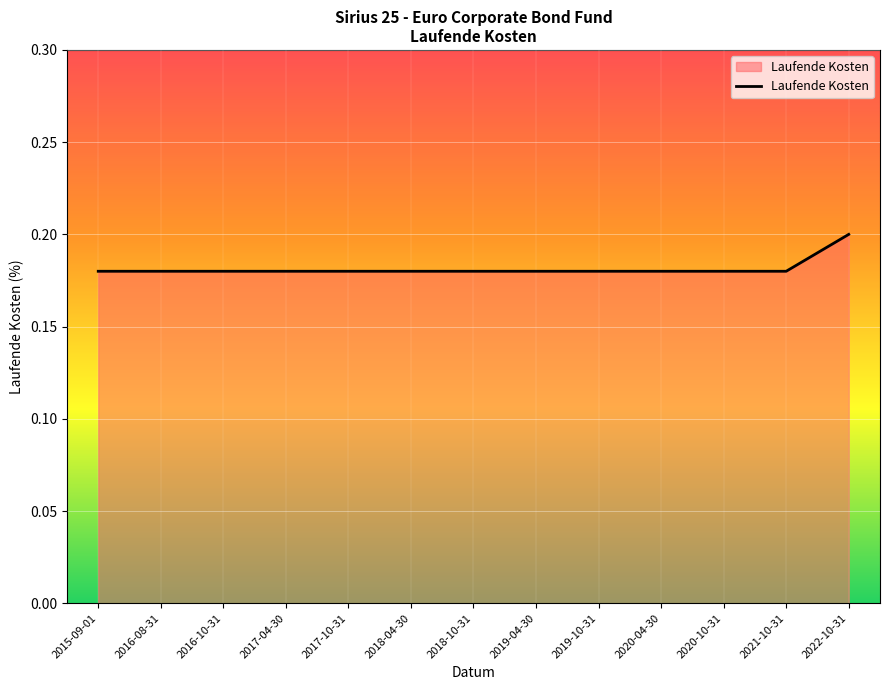

Between 2020-10-31 and 2022-10-31, which is larger?

2022-10-31